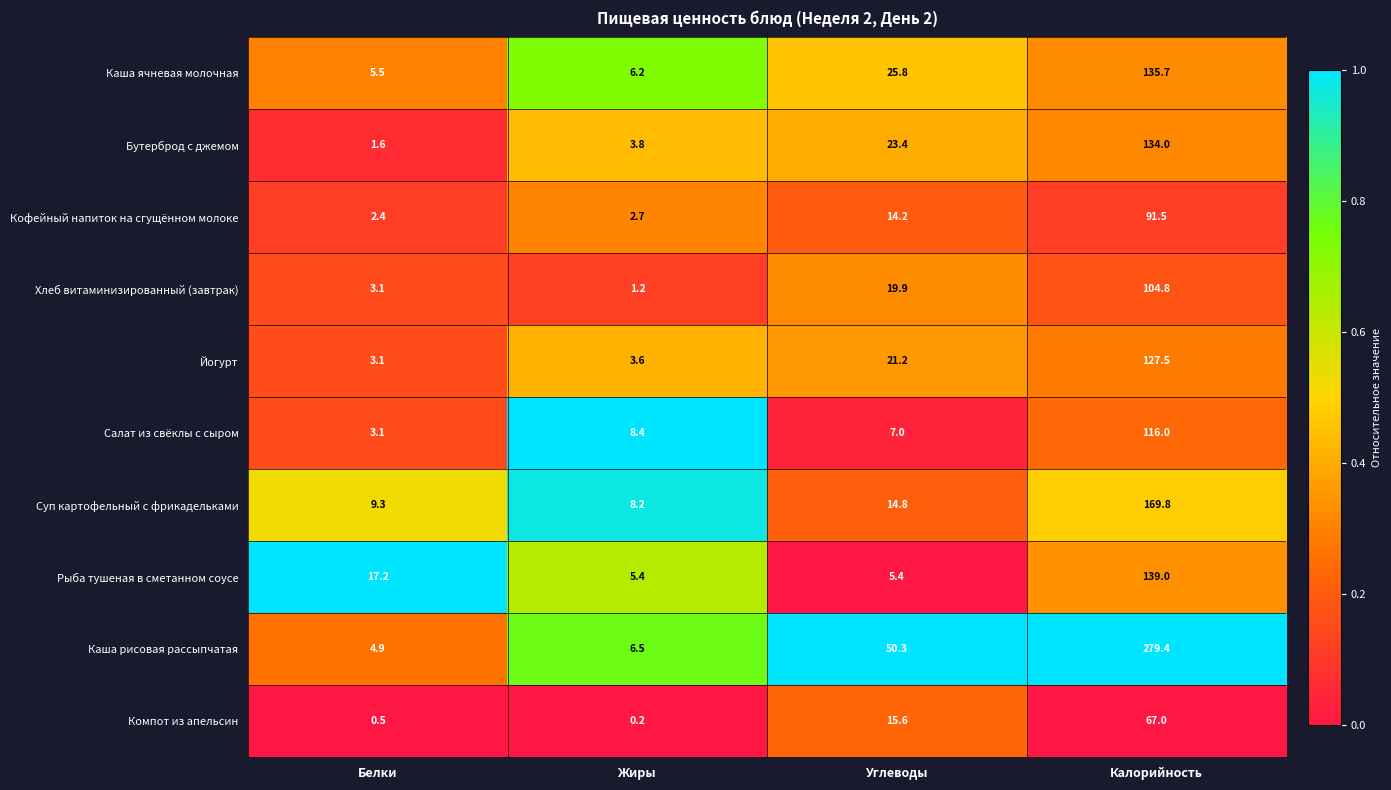

What is the difference between the Хлеб витаминизированный (завтрак) values at Калорийность and Углеводы?

84.9